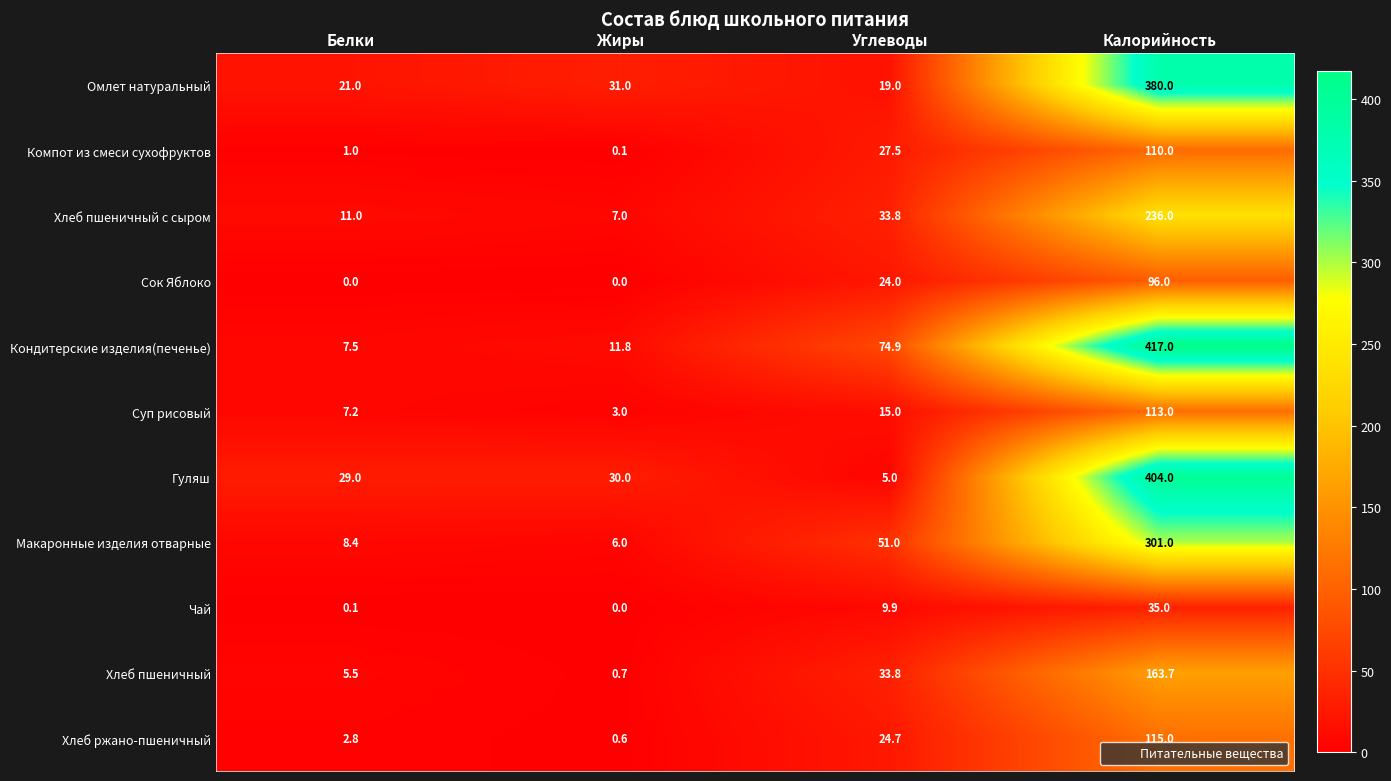

What is the average value of the Макаронные изделия отварные series?

91.6